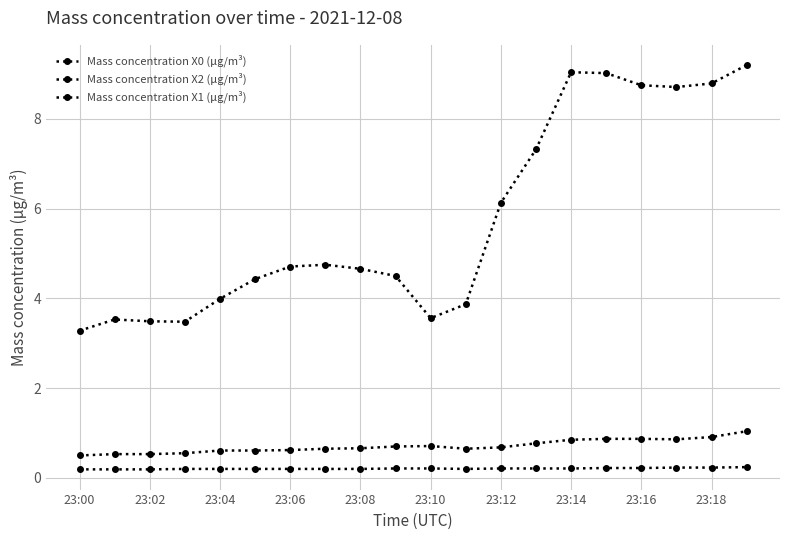

Count the number of categories in the chart.

20